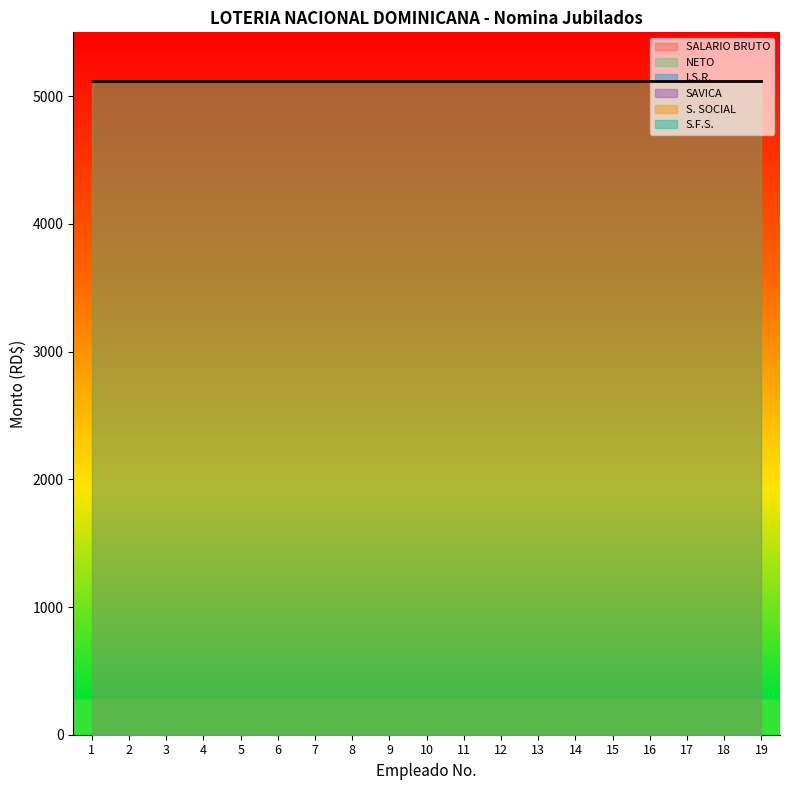

What are all the series names shown in the legend?

SALARIO BRUTO, NETO, I.S.R., SAVICA, S. SOCIAL, S.F.S.